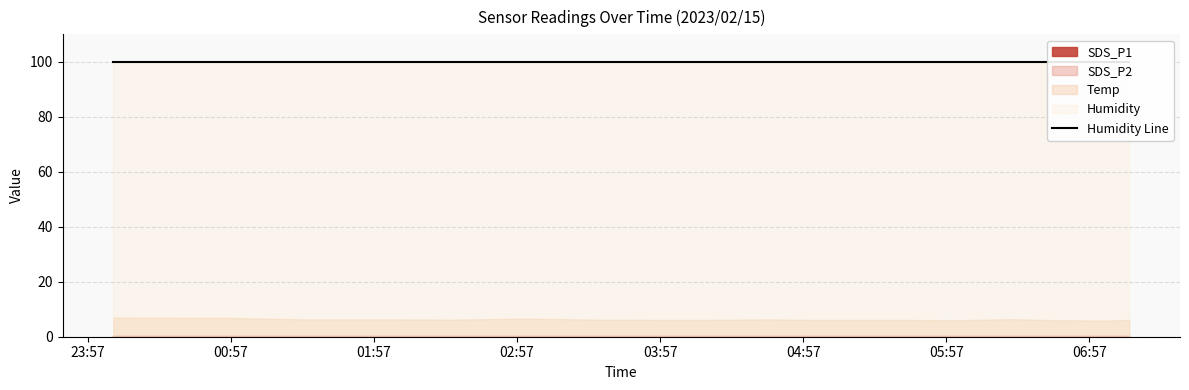

What is the value of the SDS_P1 point at the 3rd from the left?

0.2